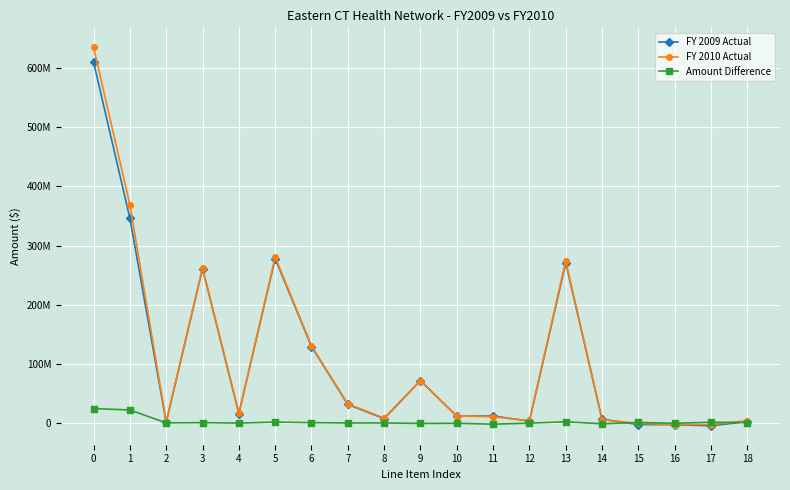

Does the chart have visible grid lines?

Yes